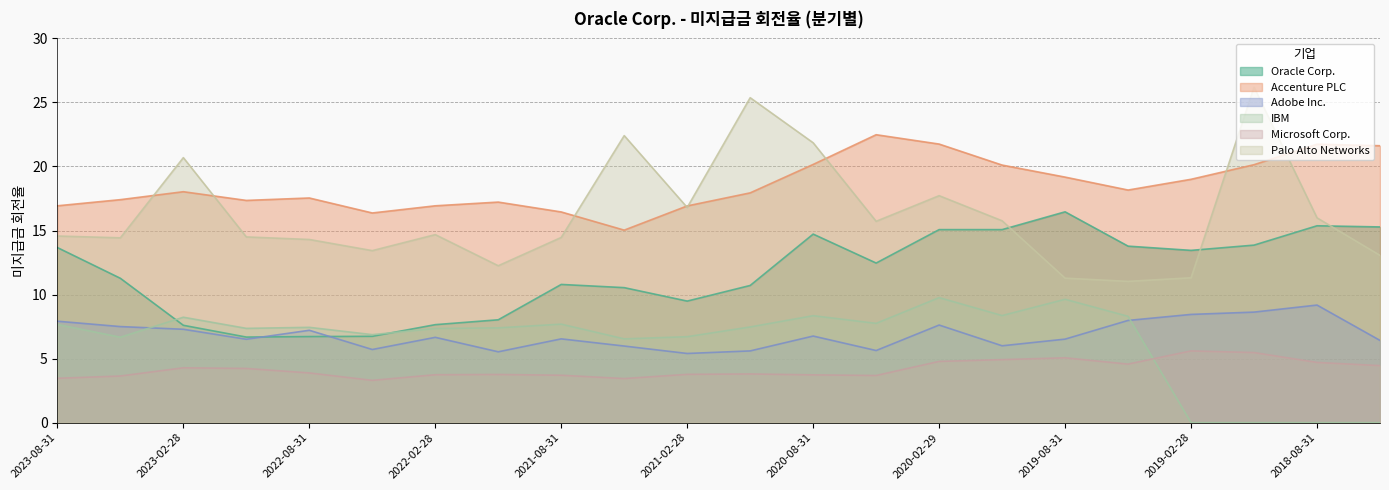

Where is the first local maximum for Accenture PLC?

2023-02-28